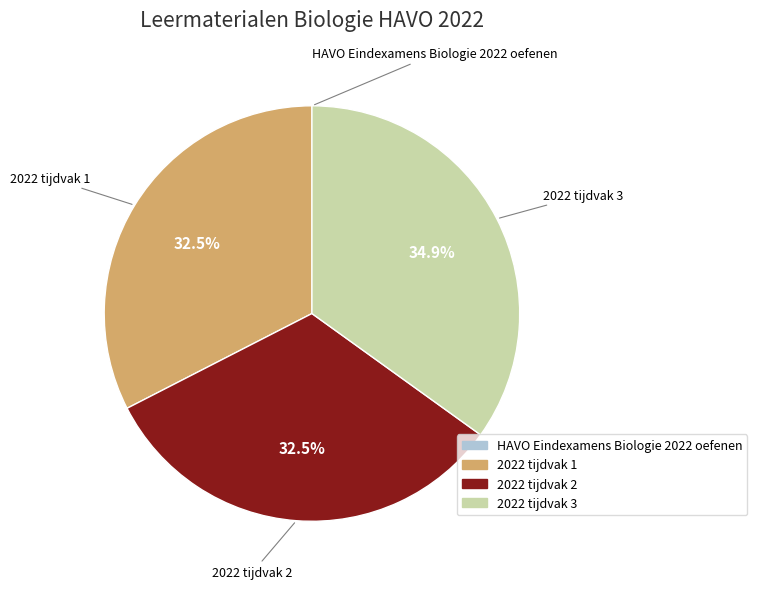

What is the largest slice in the pie chart?

2022 tijdvak 3